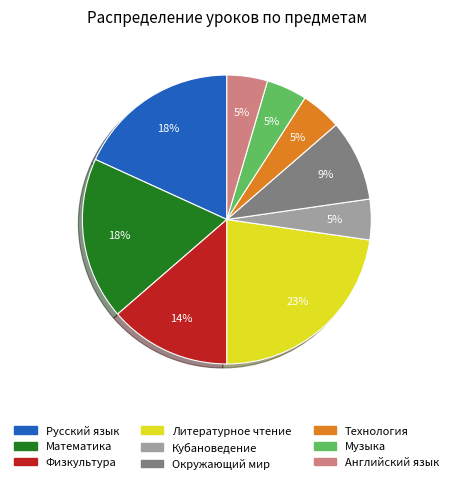

To the nearest percent, what is the difference between the largest and smallest slice percentages?

18%